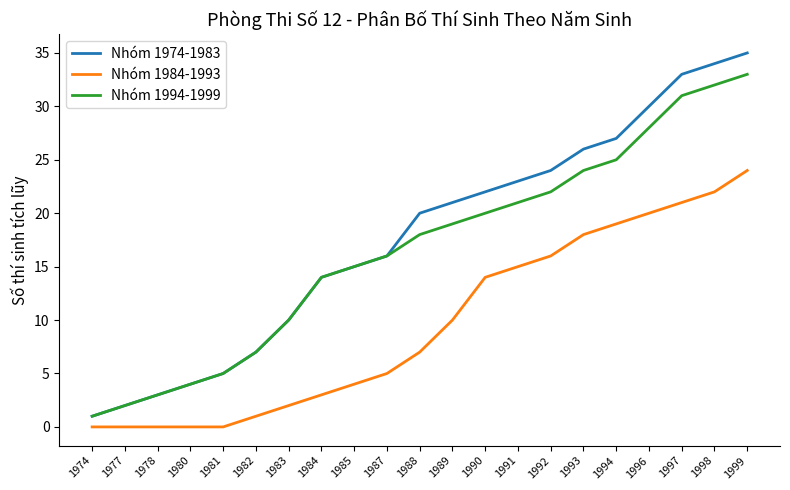

True or false: Nhóm 1994-1999 has a value of 4 at 1982.

False